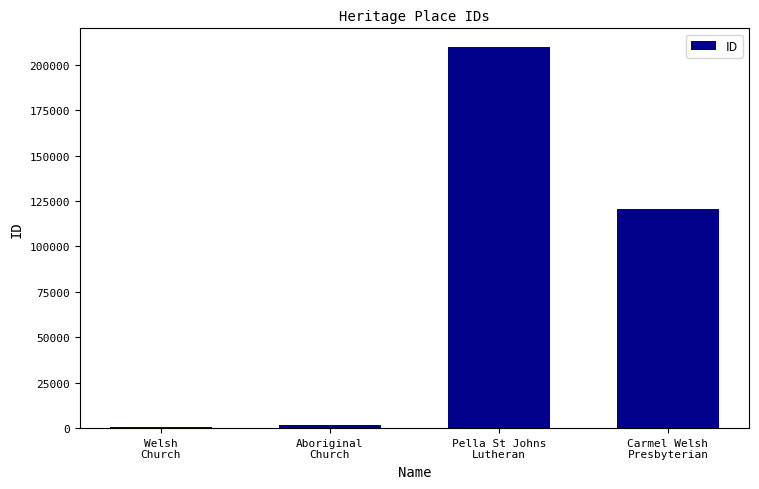

Count the number of categories in the chart.

4